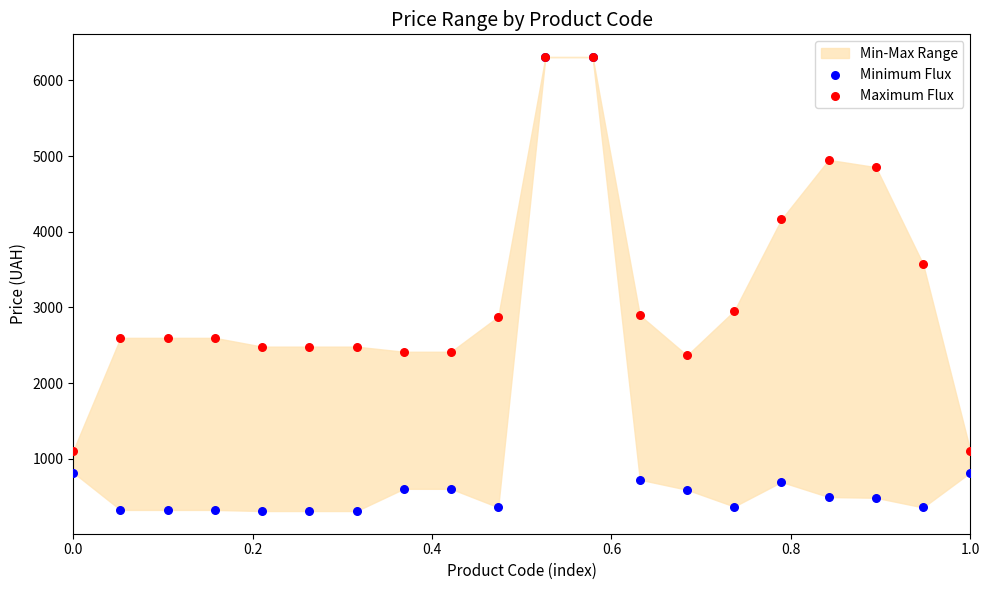

In the Minimum Flux series, what Y value is closest to 3309?

818.5